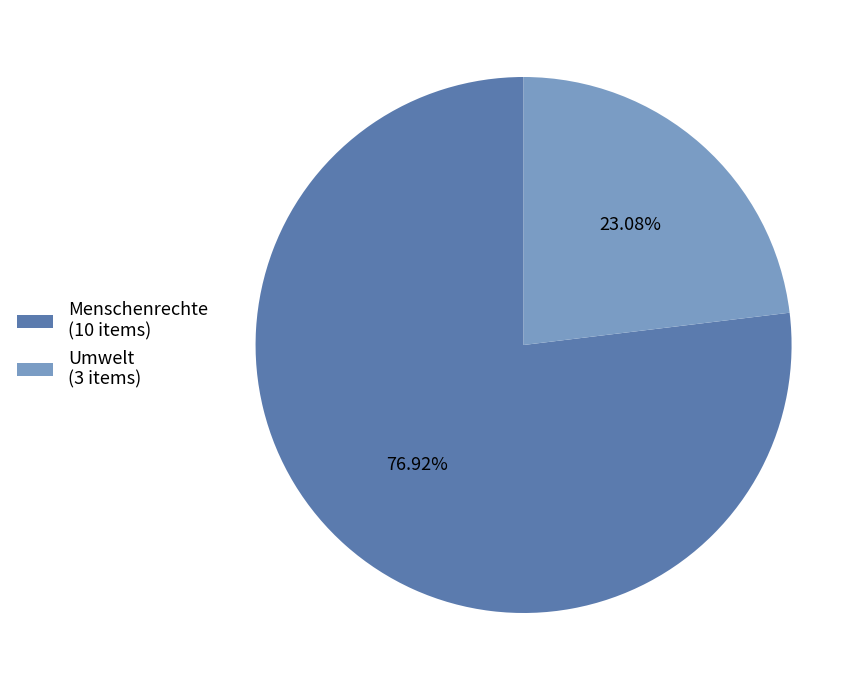

Rank the categories by value from highest to lowest.

Menschenrechte, Umwelt